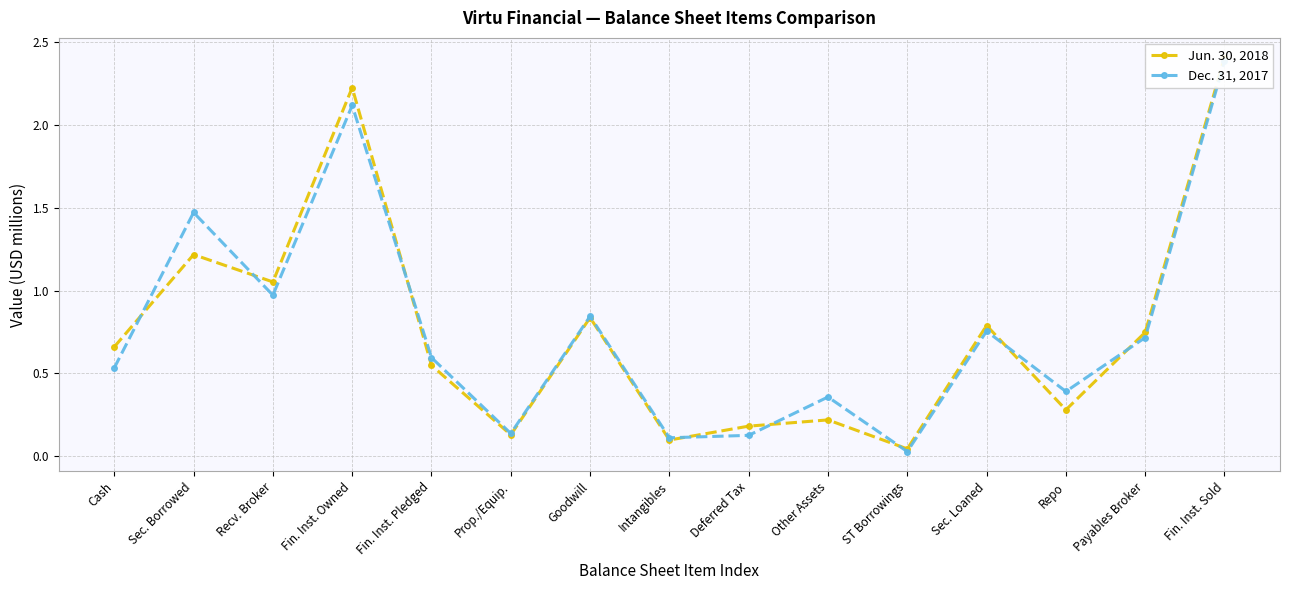

What is the total value across all series at Fin. Inst. Owned?

4.3